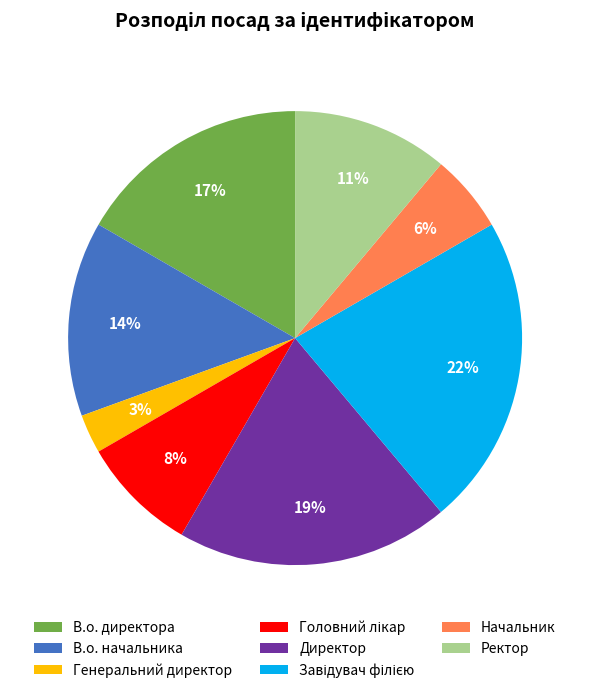

How many slices are in this pie chart?

8